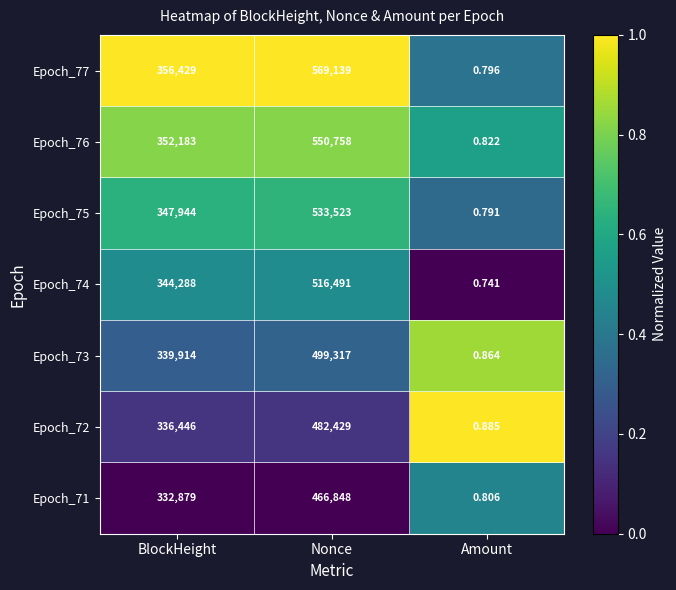

How many data points does each series have?

3